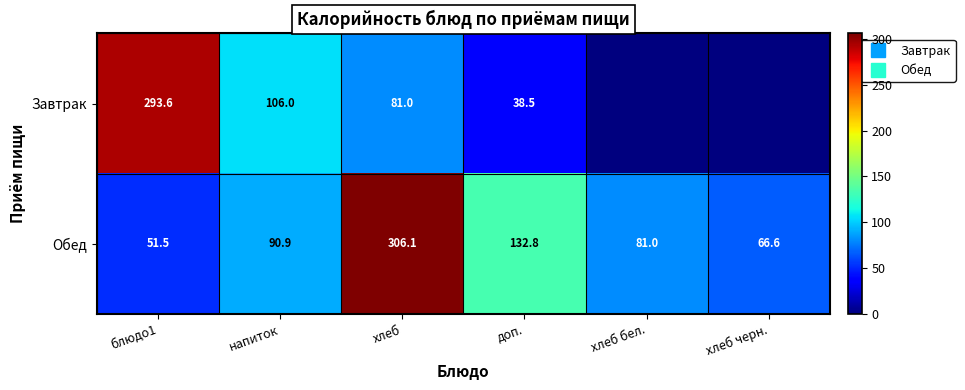

Rank the series by their average value, from highest to lowest.

Обед, Завтрак